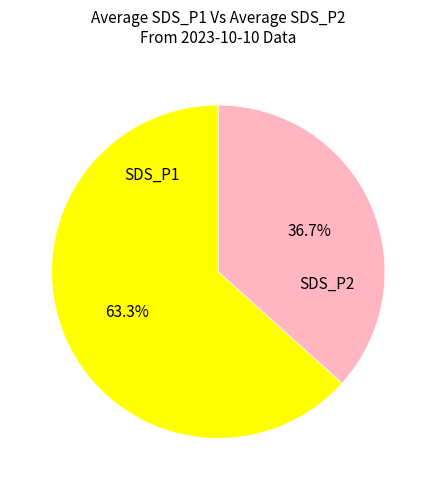

Does any single category account for the majority?

Yes